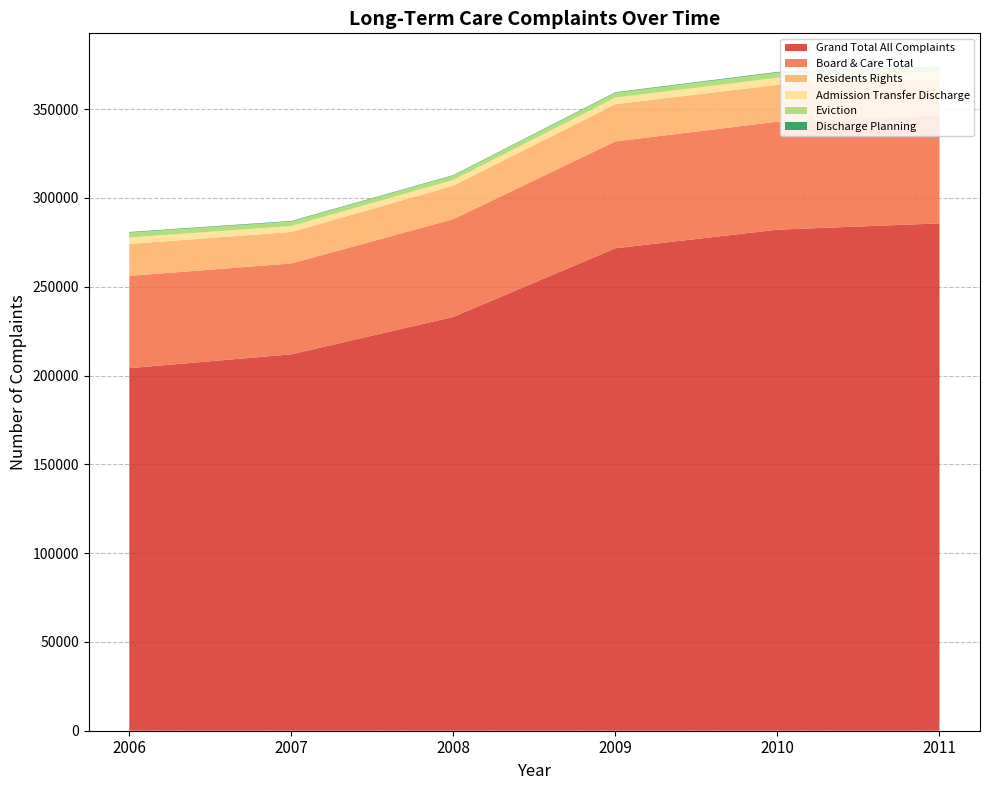

Reading left to right, list all the values displayed in this chart.

Grand Total All Complaints: 2006=204144	2007=211937	2008=233025	2009=271650	2010=282134	2011=285659
Board & Care Total: 2006=51972	2007=51163	2008=55029	2009=60172	2010=60812	2011=60767
Residents Rights: 2006=17965	2007=17727	2008=18859	2009=20963	2010=20748	2011=20726
Admission Transfer Discharge: 2006=3618	2007=3358	2008=3231	2009=3725	2010=3952	2011=3804
Eviction: 2006=2798	2007=2541	2008=2433	2009=2715	2010=2945	2011=2699
Discharge Planning: 2006=326	2007=312	2008=282	2009=323	2010=374	2011=329